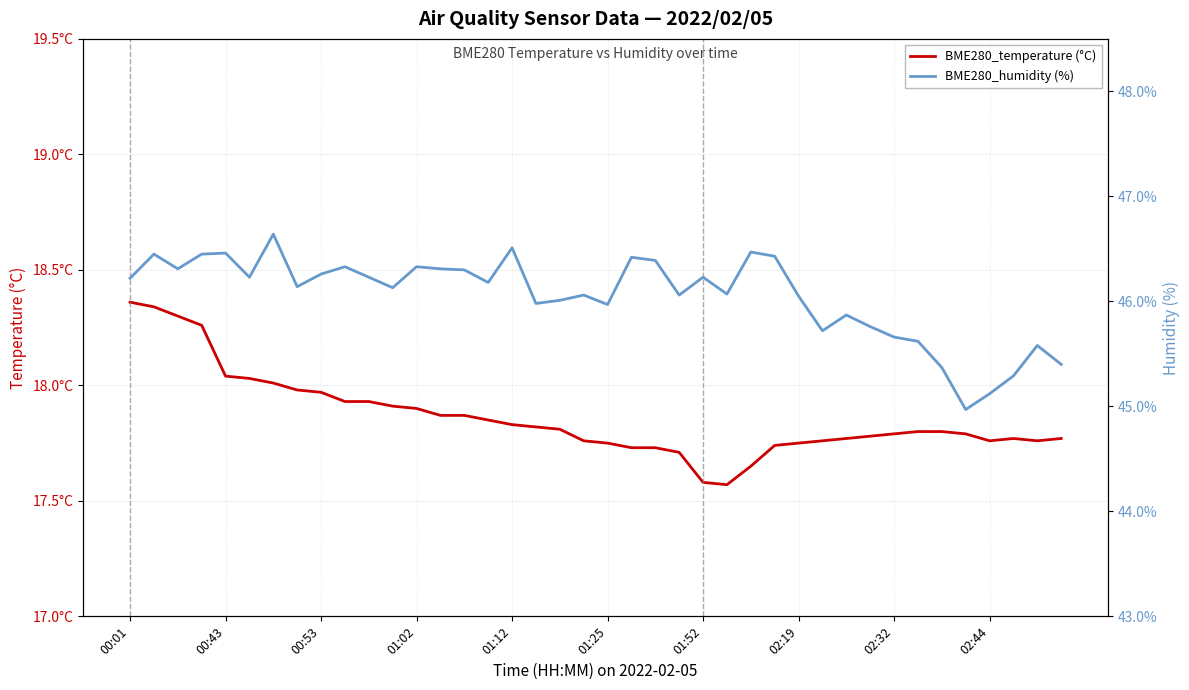

The BME280_humidity (%) series shows 45.6 at 33. True or false?

True